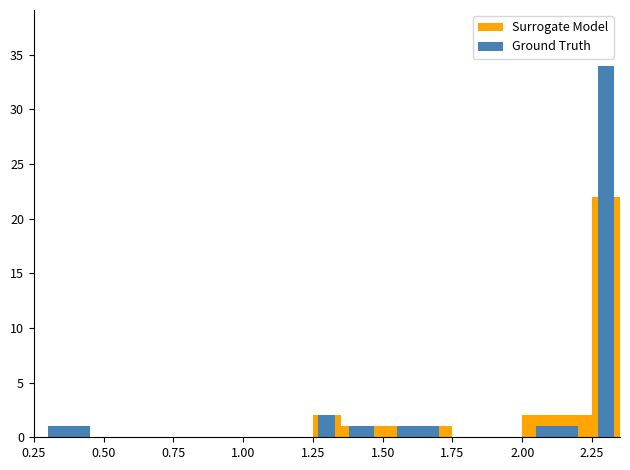

Which category has the highest value across all series?

2.25